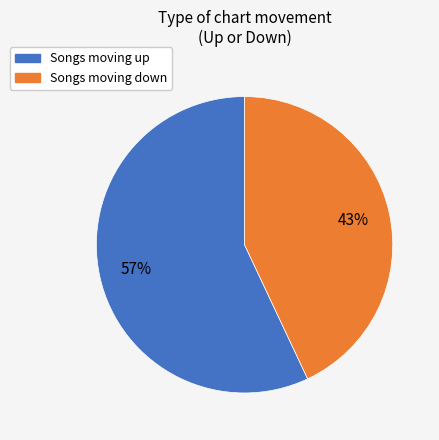

To the nearest percent, what is the difference between the largest and smallest slice percentages?

14%